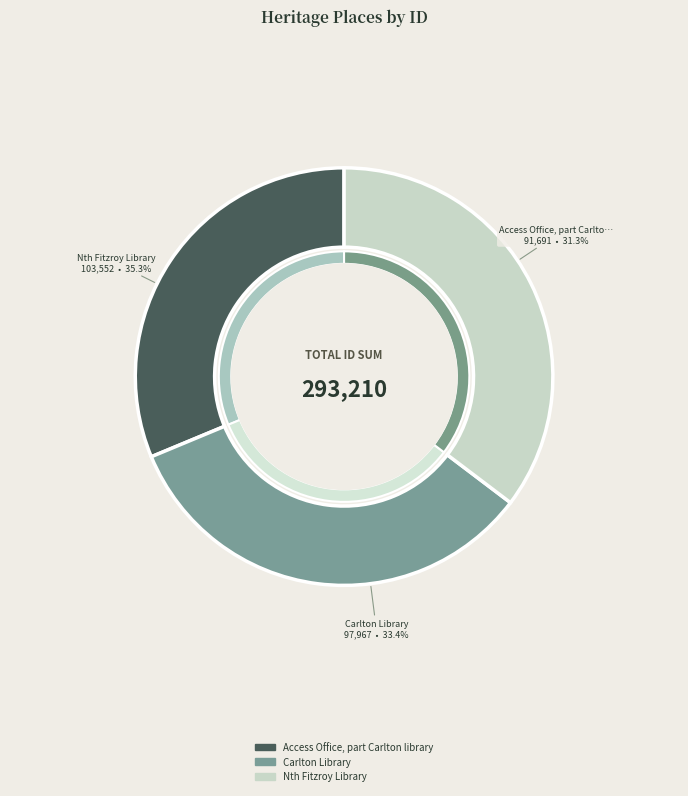

Is it true that Access Office, part Carlton library is 31% of the pie?

True